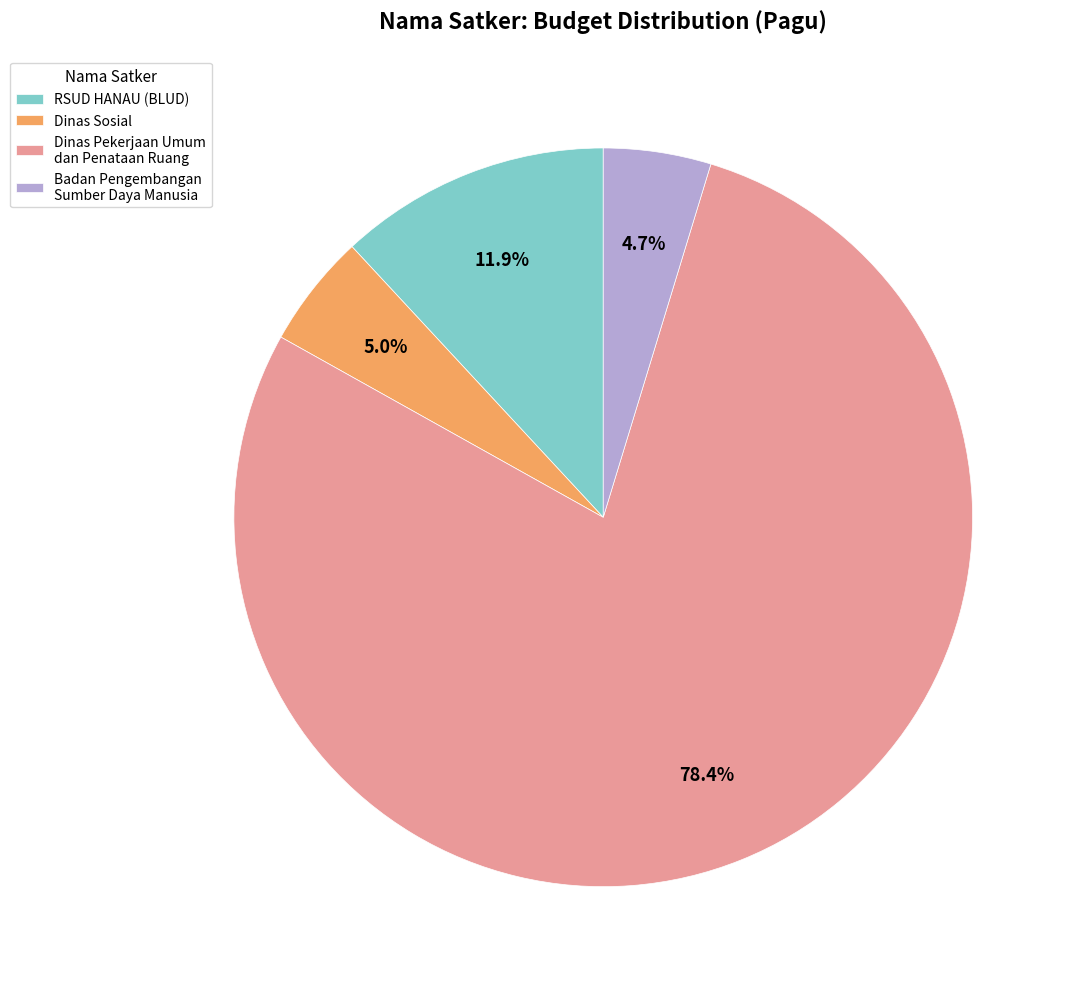

Approximately how many times larger is the value at RSUD HANAU (BLUD) compared to Badan Pengembangan Sumber Daya Manusia?

2.5